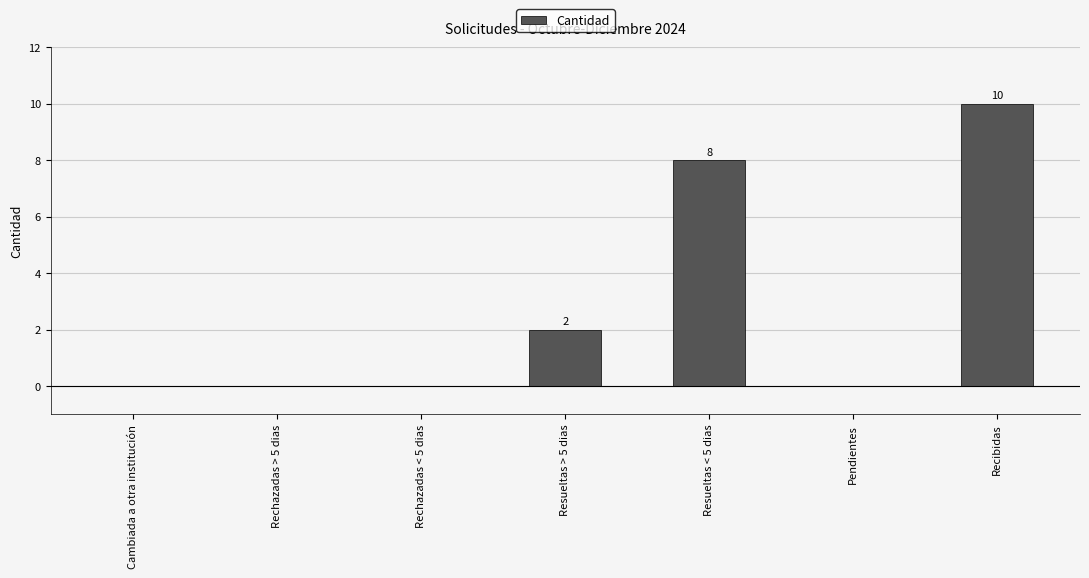

Between Recibidas and Pendientes, which is larger?

Recibidas